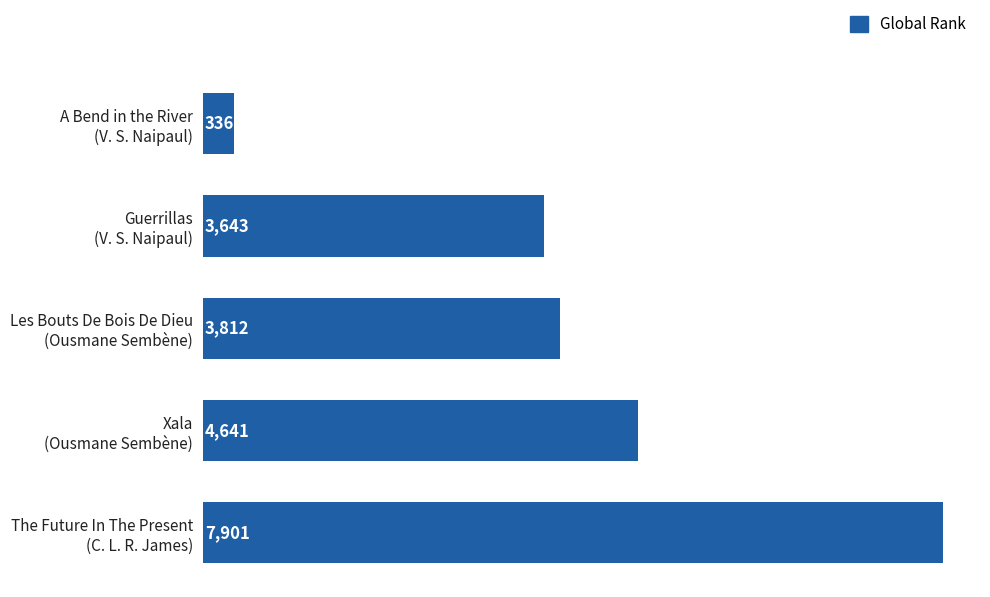

What is the value of the 1st bar from the top?

336